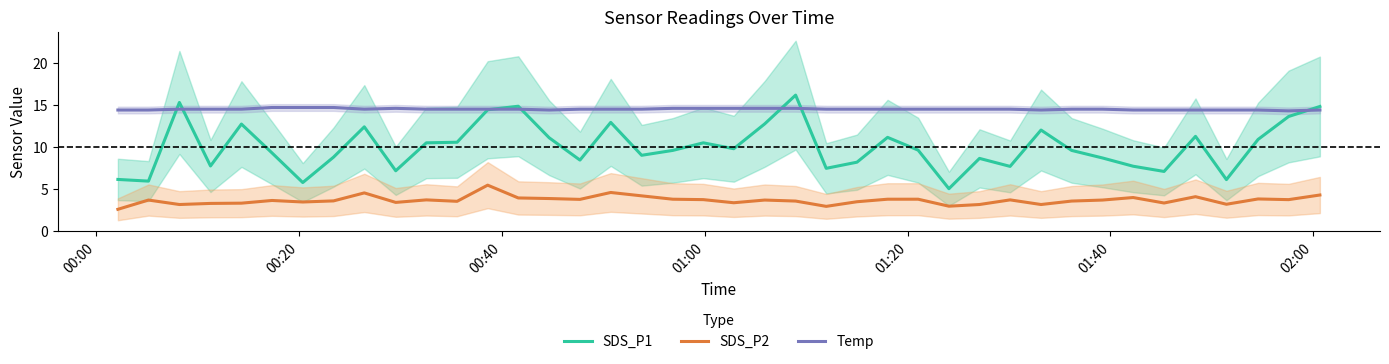

How many Temp values are between 14 and 15?

40